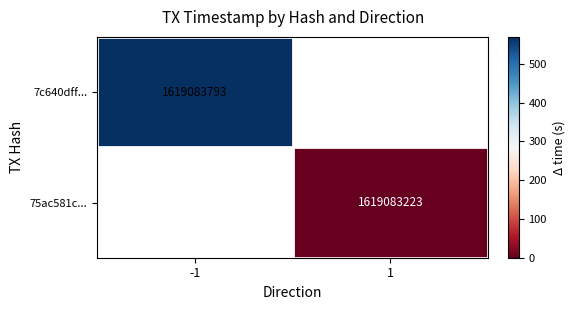

Is it true that 7c640dff... equals 1619083793 at -1?

True